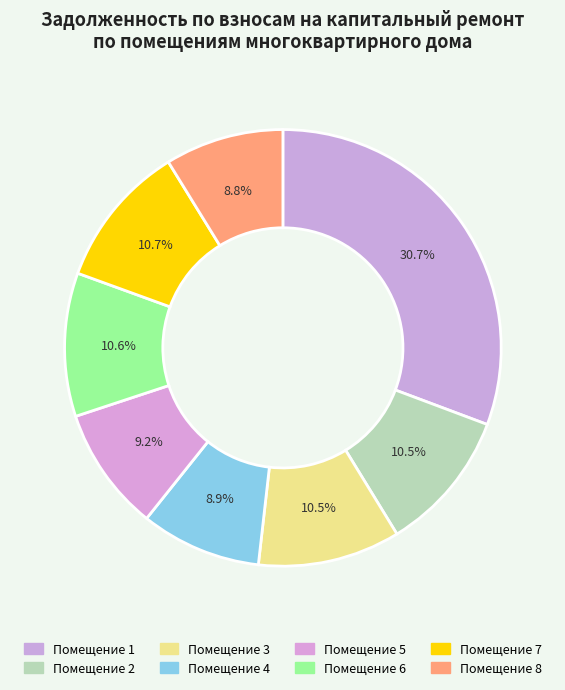

How many segments does this pie chart have?

8